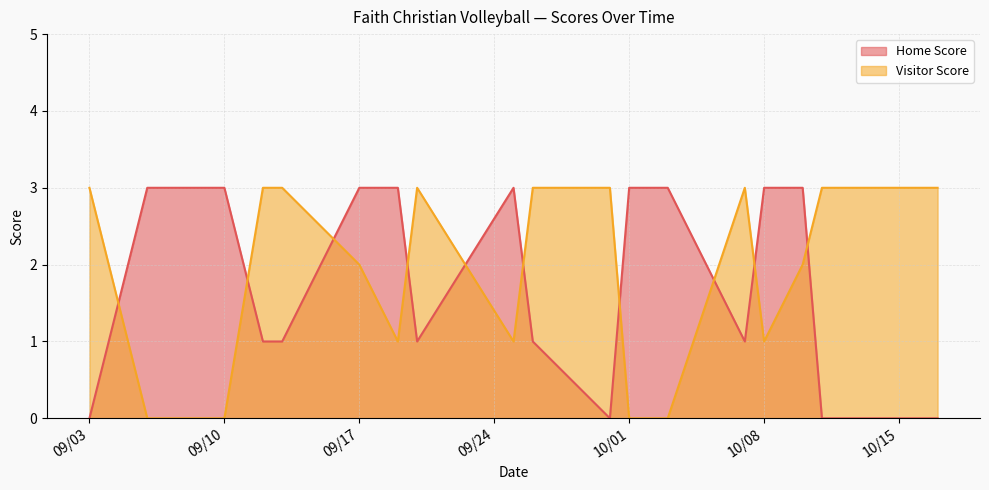

Between 09/10 and 10/08, which series saw the biggest shift?

Visitor Score